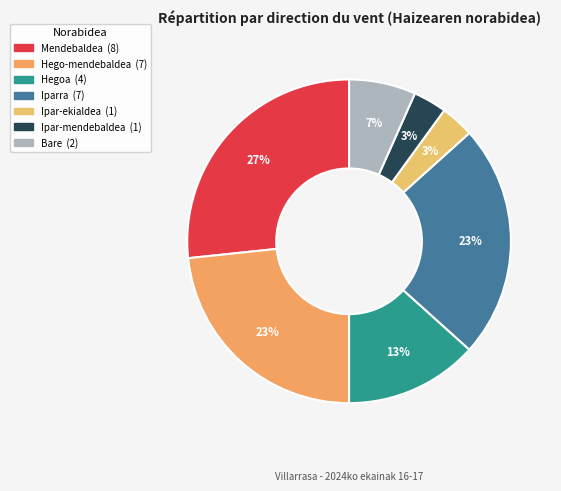

True or false: Hegoa accounts for 23% of the total.

False